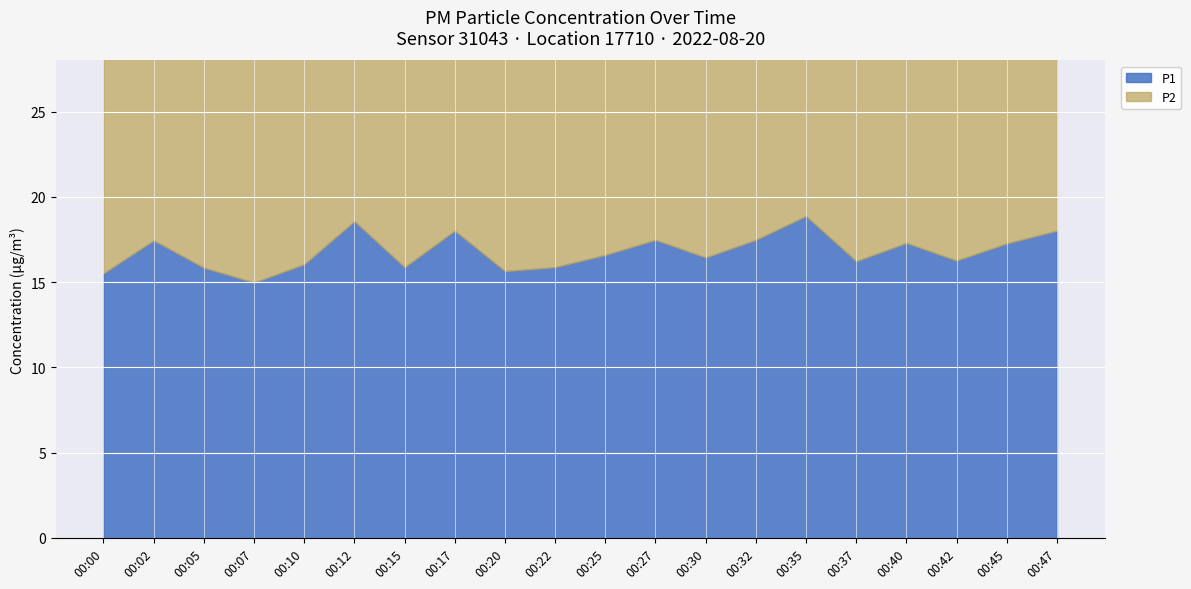

Read the P2 value at 00:00.

13.9